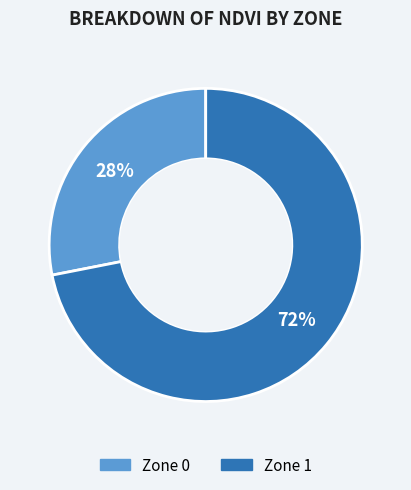

Does Zone 0 represent more than half of the total?

No